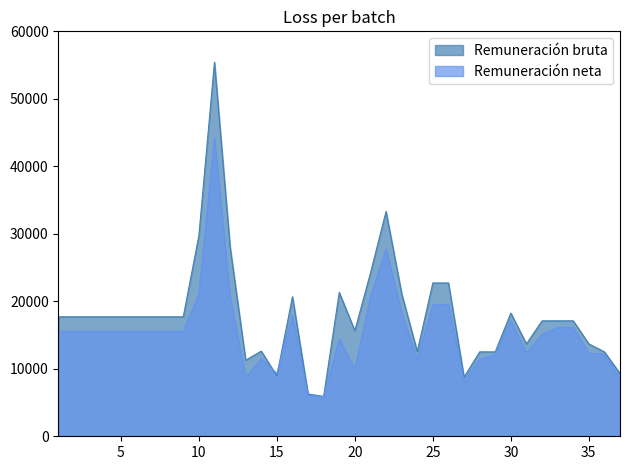

Where does the Remuneración neta series first go above 15565?

1